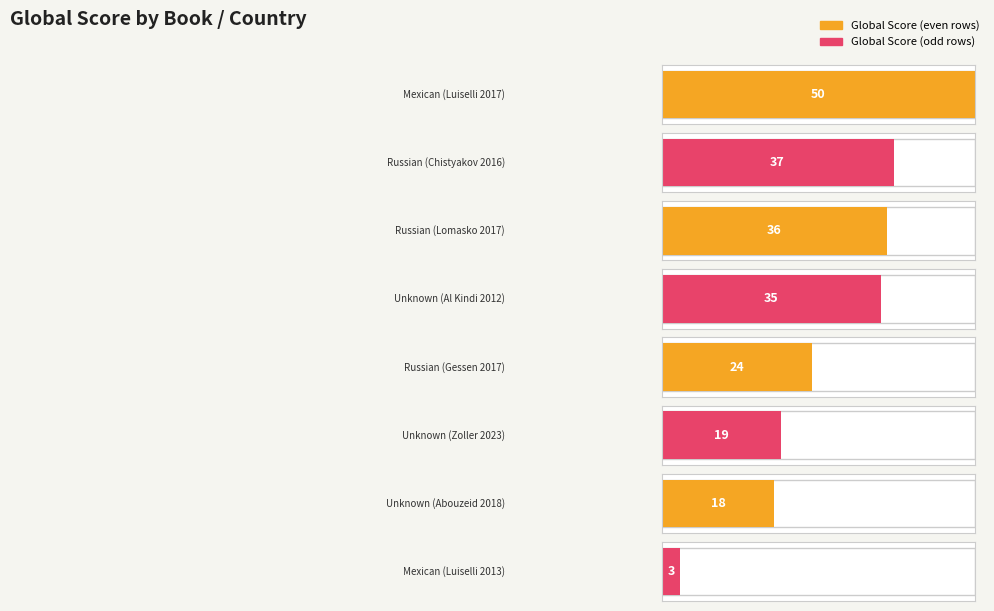

How many groups of bars are there?

8